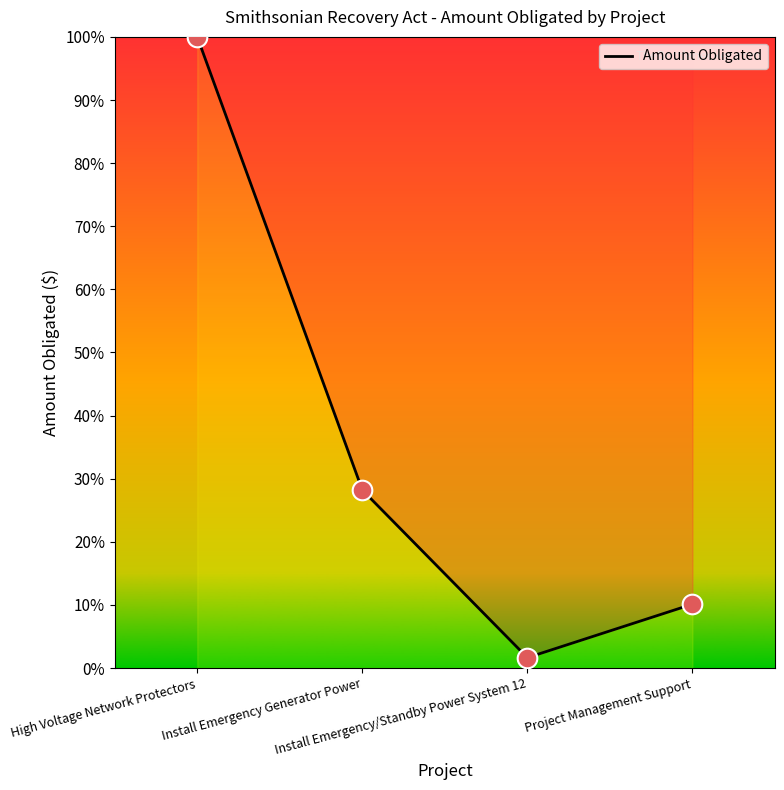

What is the change in value from Install Emergency/Standby Power System 12 to Project Management Support?

+8.5